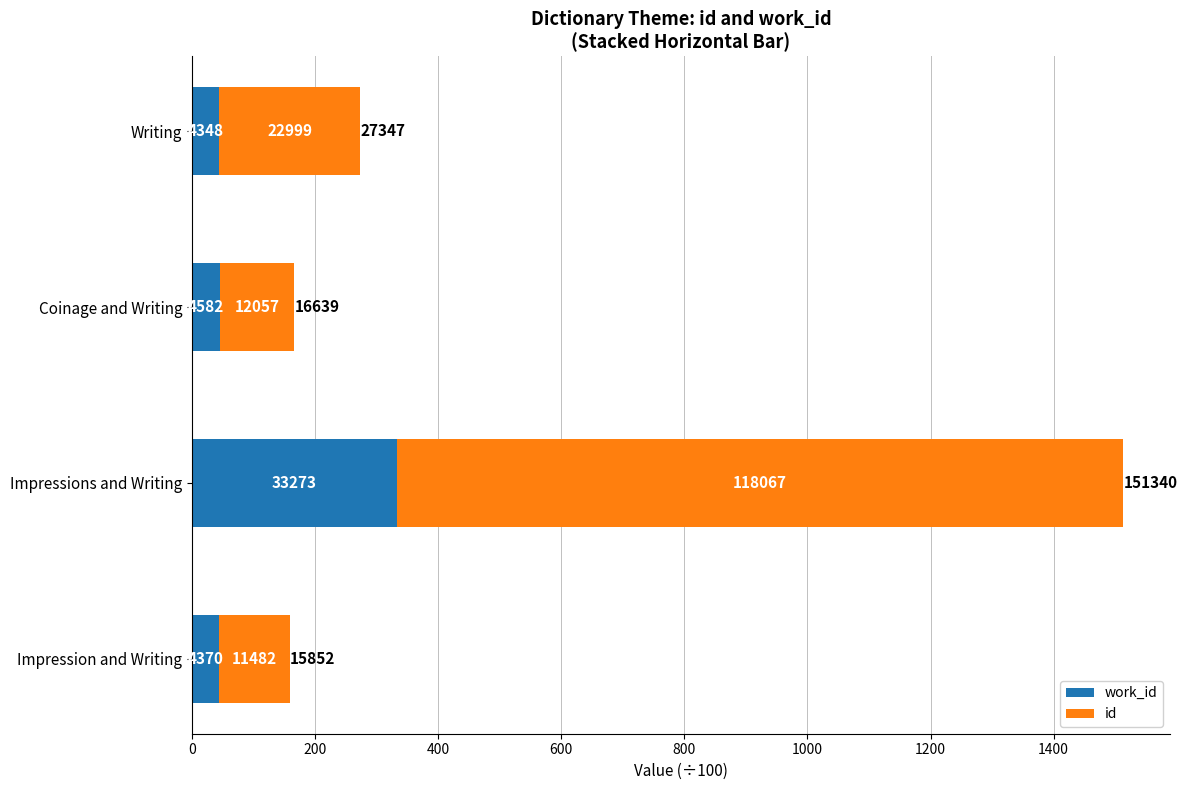

What are all the series names shown in the legend?

work_id, id